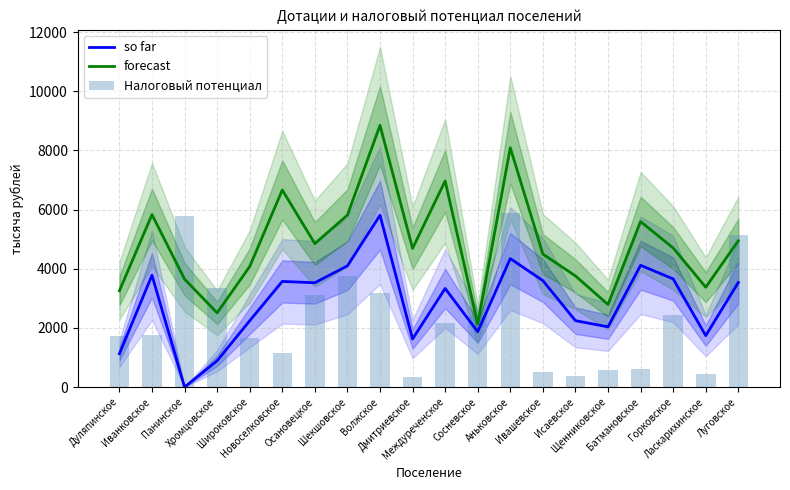

Between Иванковское and Дмитриевское, which series saw the biggest shift?

so far